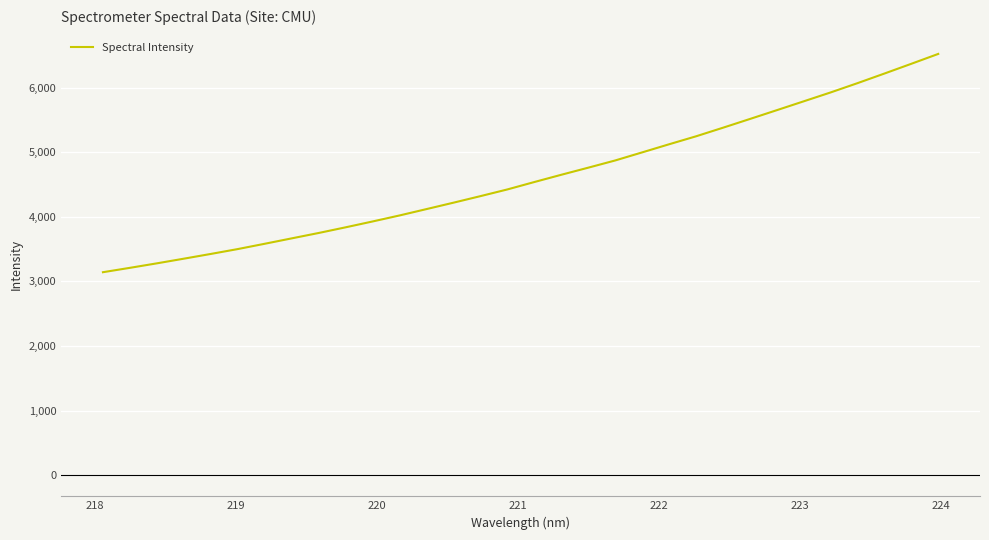

What is the greatest value displayed?

6520.6